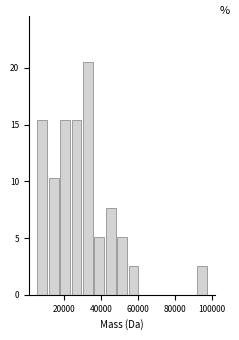

Around what value on the x-axis is the tallest bar? Give the approximate position of its centre, as read against the axis.

32000